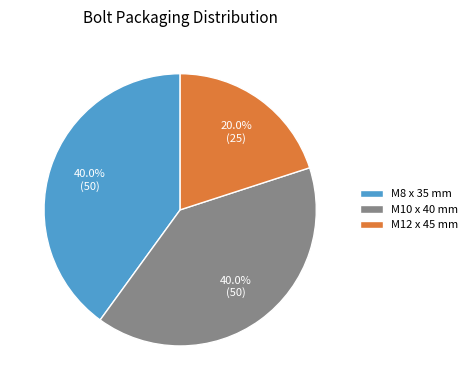

How many slices are in this pie chart?

3